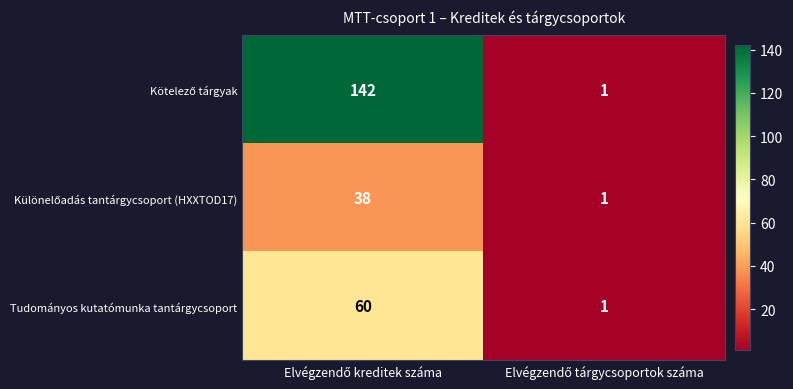

What is the difference between the maximum and minimum values in the Tudományos kutatómunka tantárgycsoport series?

59